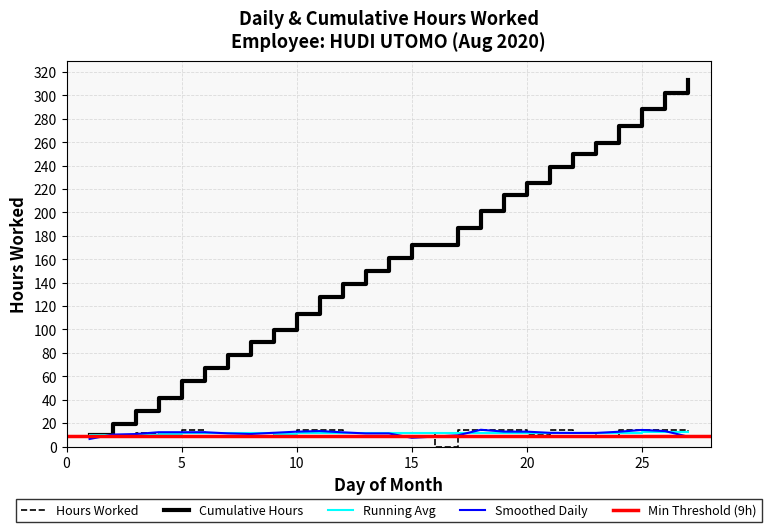

What is the value of the Cumulative Hours point at the 21st from the left?

239.2